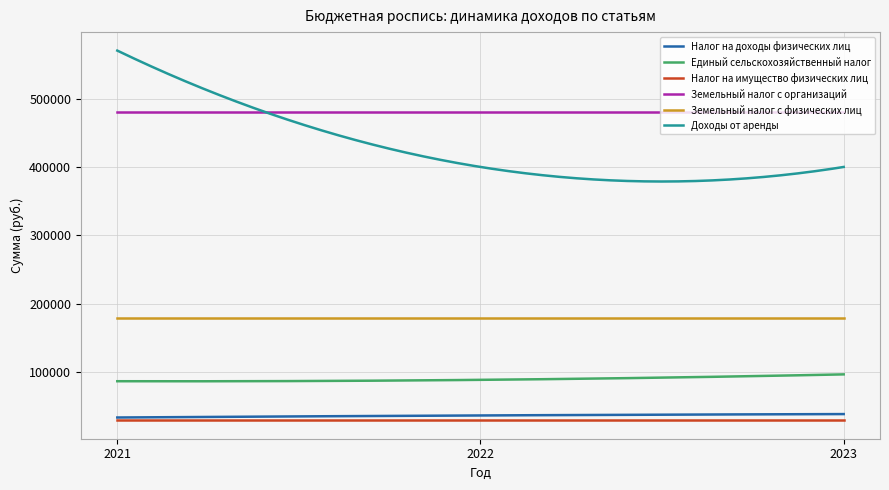

What is the smallest value displayed?

30000.0